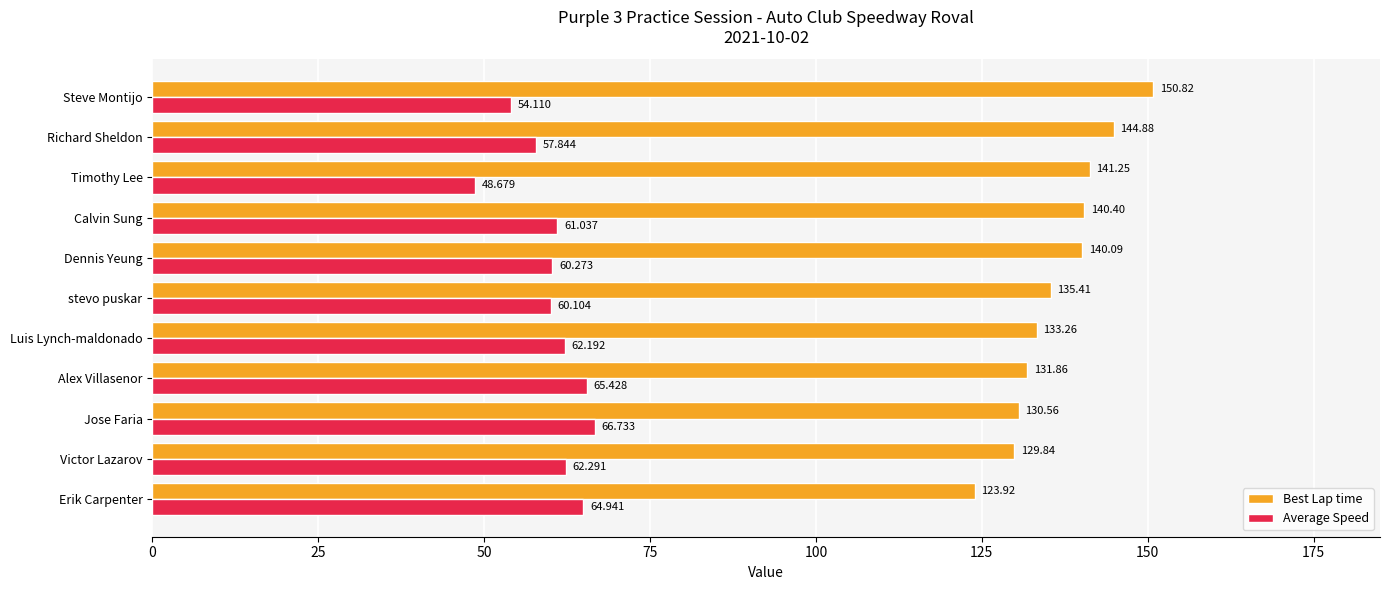

At which category is the sum across all series the highest?

Steve Montijo